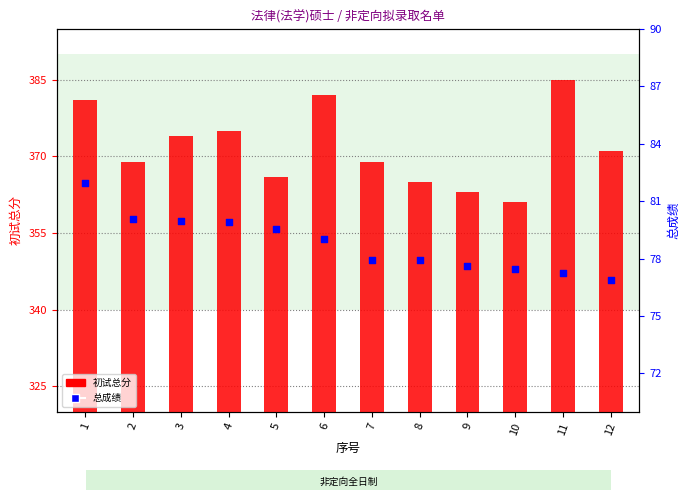

Which series reaches the maximum Y coordinate?

初试总分